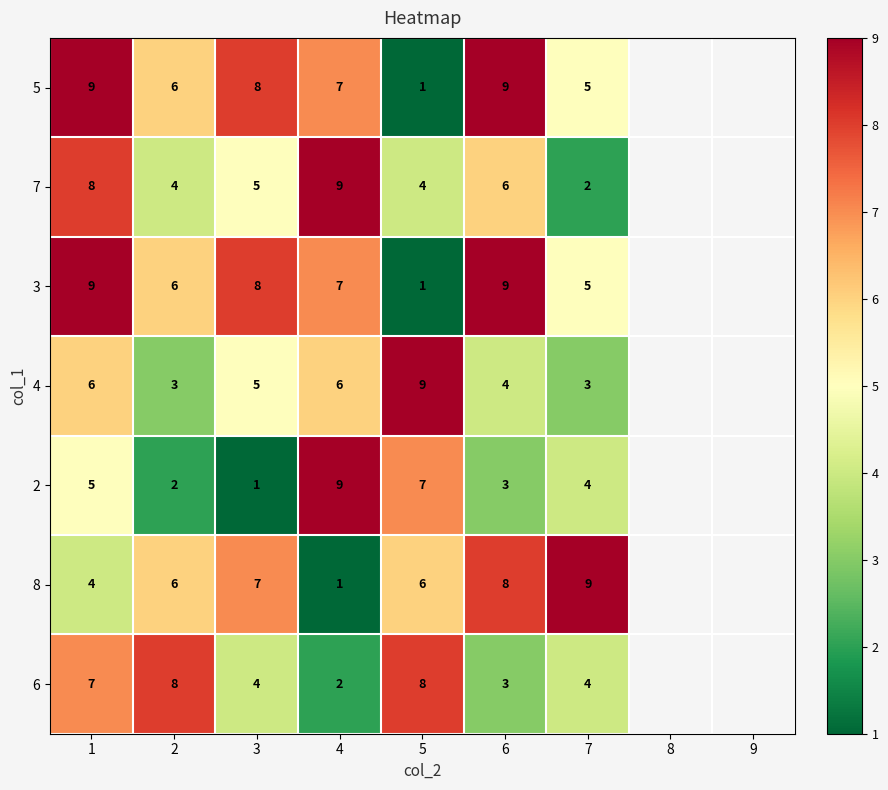

How many series are shown in this chart?

7